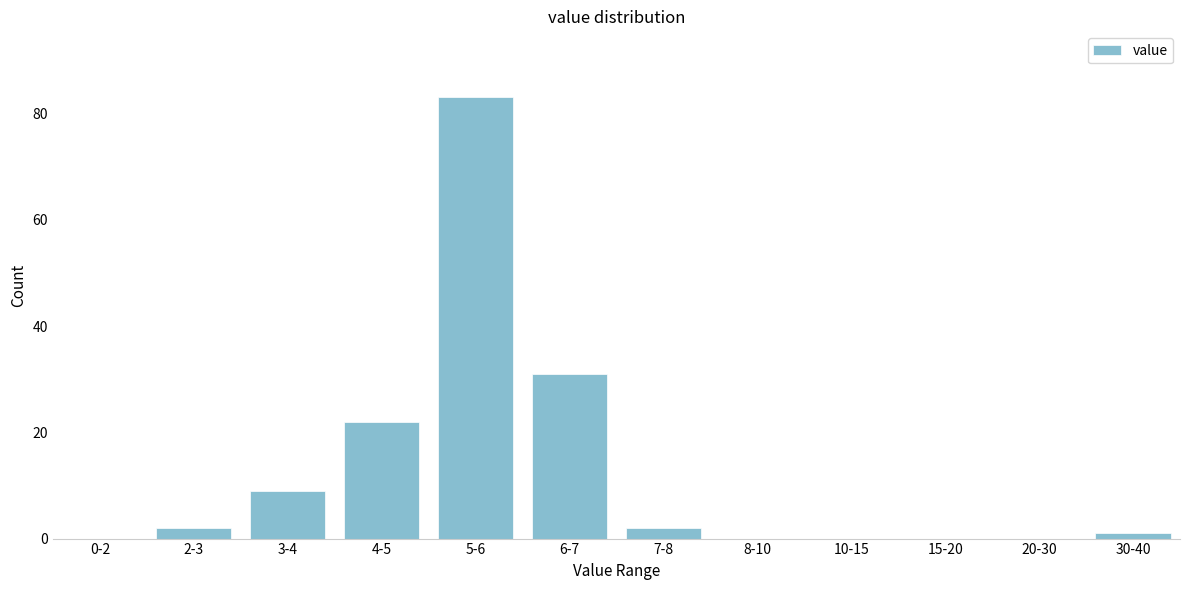

Reading left to right, what are all the values shown in this chart?

0-2=0	2-3=2	3-4=9	4-5=22	5-6=83	6-7=31	7-8=2	8-10=0	10-15=0	15-20=0	20-30=0	30-40=1